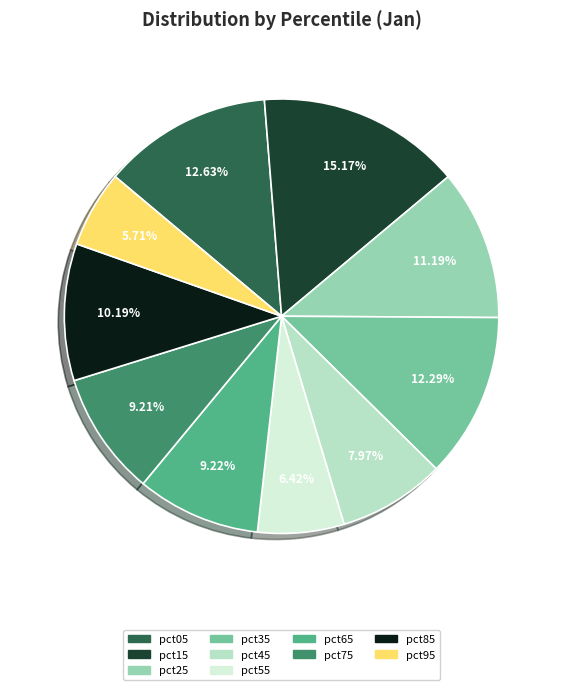

What is the total percentage of pct05 and pct85?

22.8%